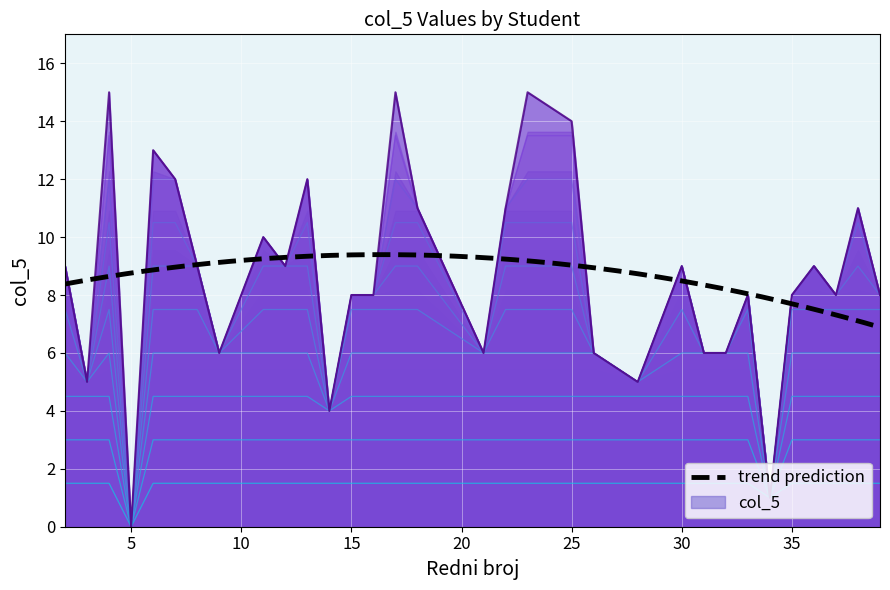

Between 6 and 18, which is larger?

6